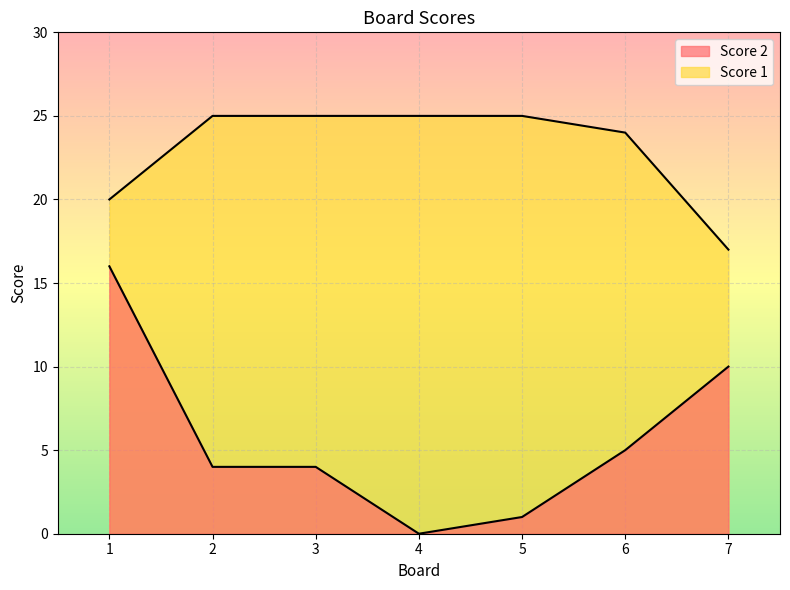

At which category does the chart reach its minimum across all series?

4